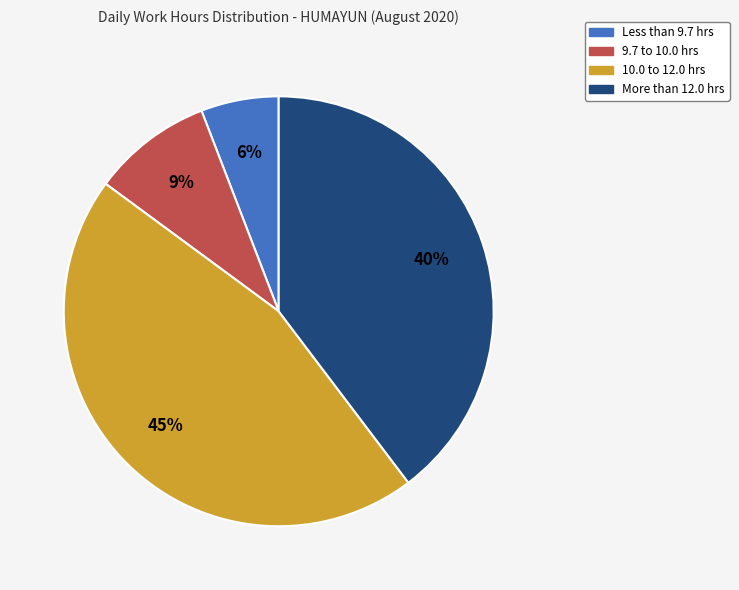

How many slices are in this pie chart?

4